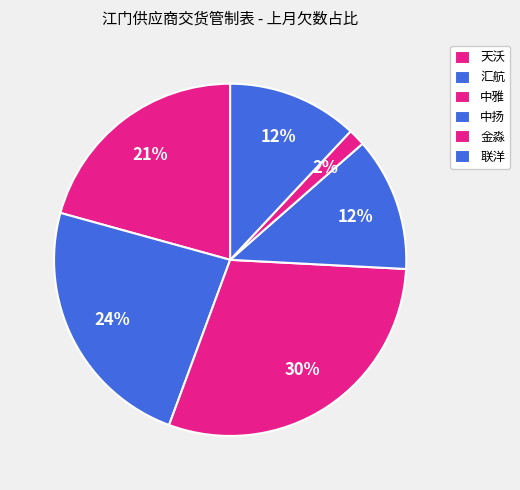

To the nearest percent, what portion does 天沃 represent?

21%